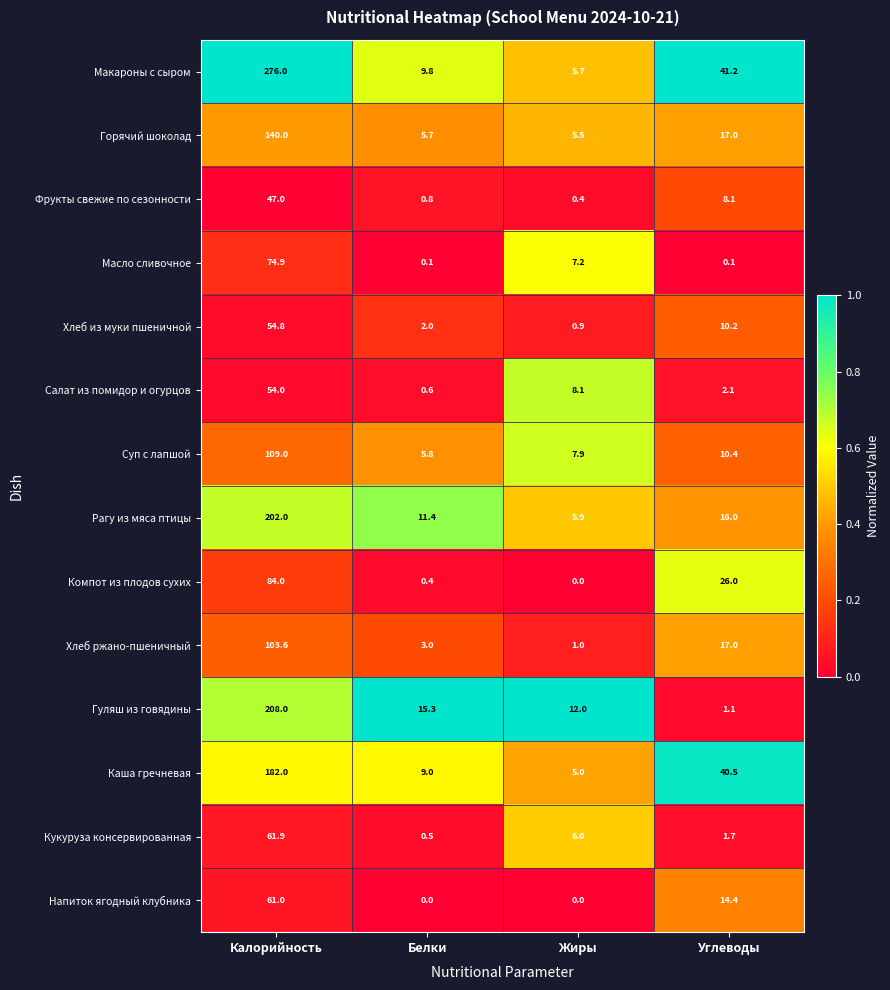

What is the maximum value shown in the chart?

276.0